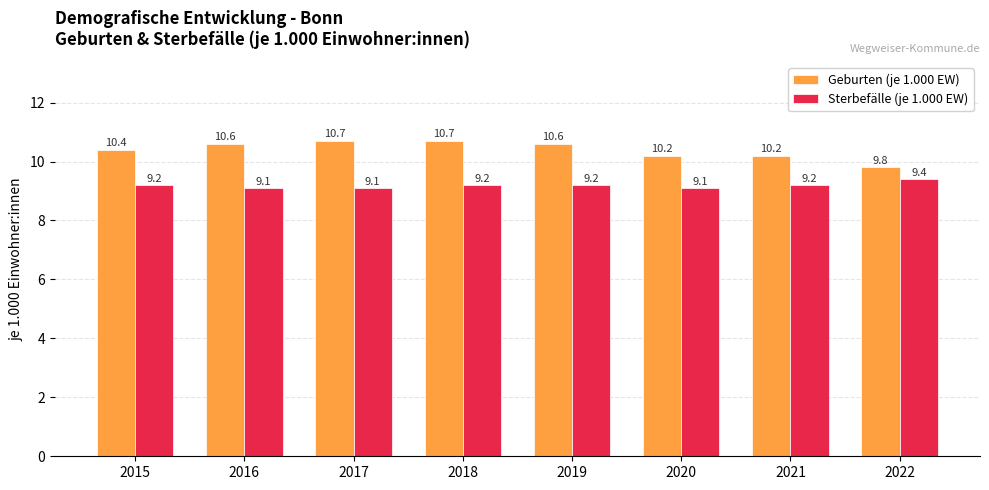

At which label does Geburten (je 1.000 EW) reach its minimum?

2022